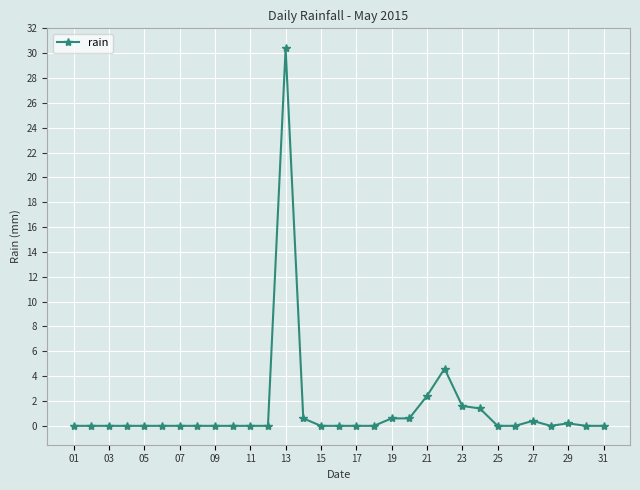

What is the greatest value displayed?

30.4